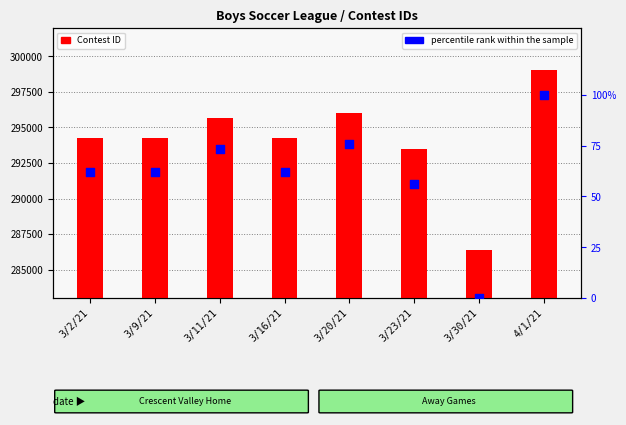

At which category is the sum across all series the highest?

4/1/21